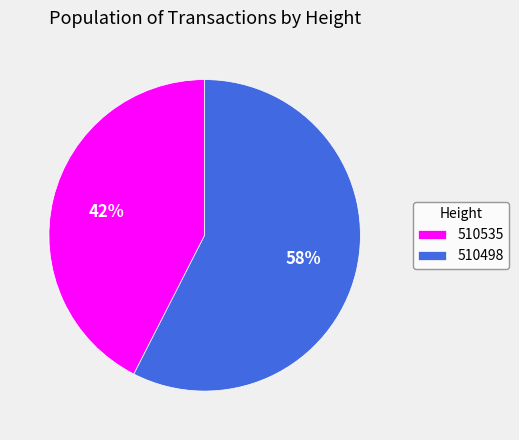

To the nearest percent, what is the combined percentage of 510535 and 510498?

100%